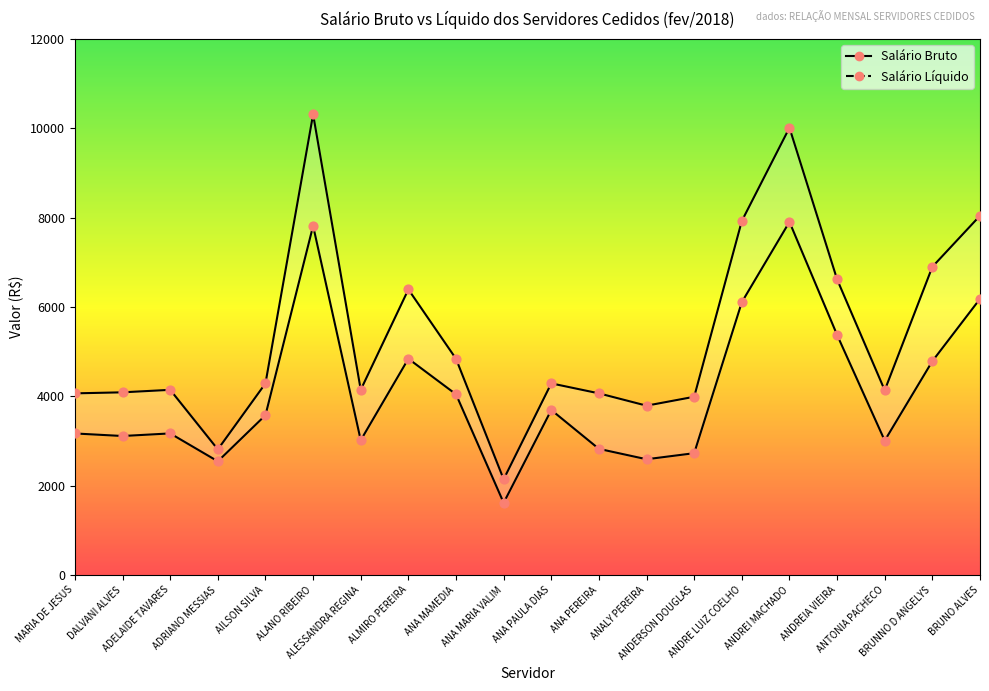

At how many categories does at least one series exceed 4743?

8